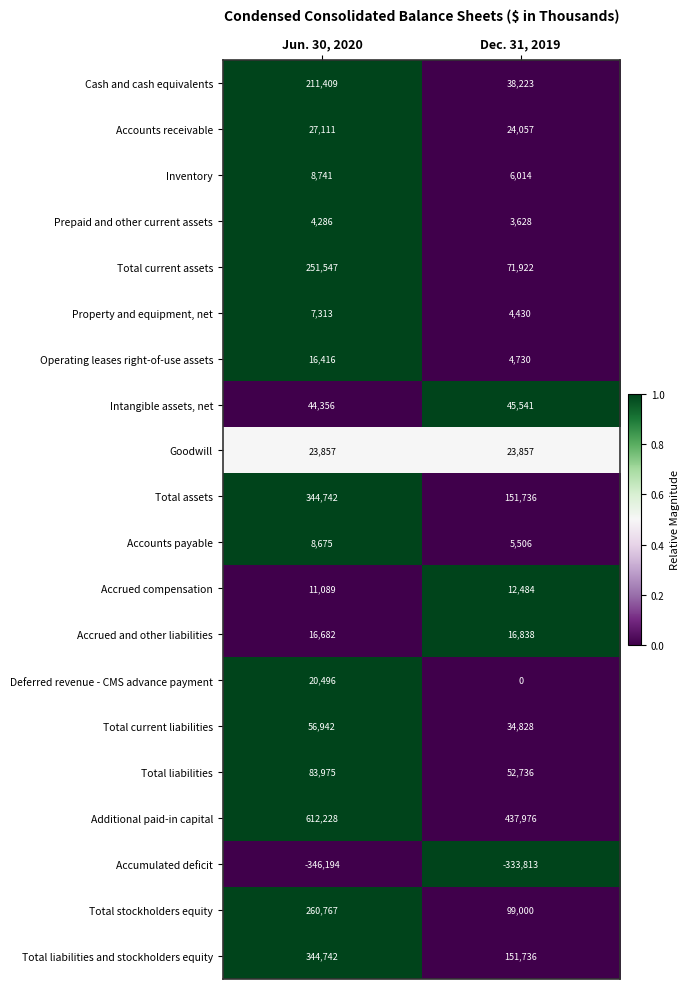

What is the approximate value of Accrued compensation at Jun. 30, 2020?

11089